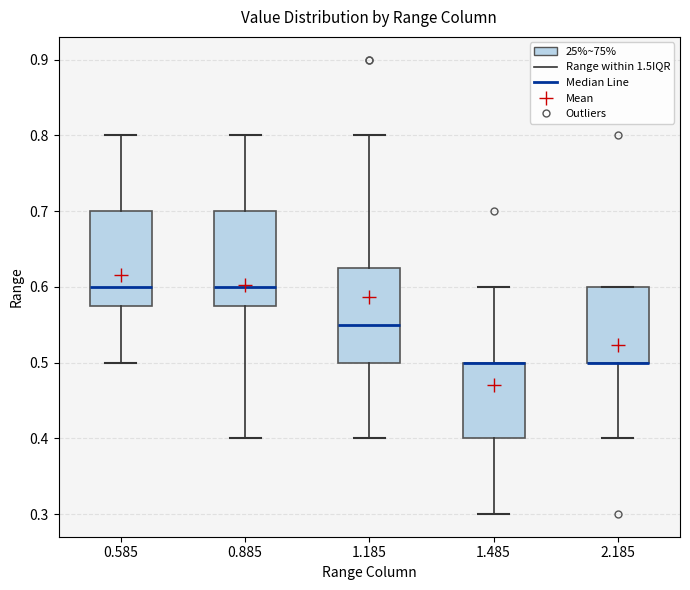

Where does the lower whisker of the box at x = 2.185 end on the y-axis? The values are not printed on the chart, so give them approximately, as read against the axis.

0.40